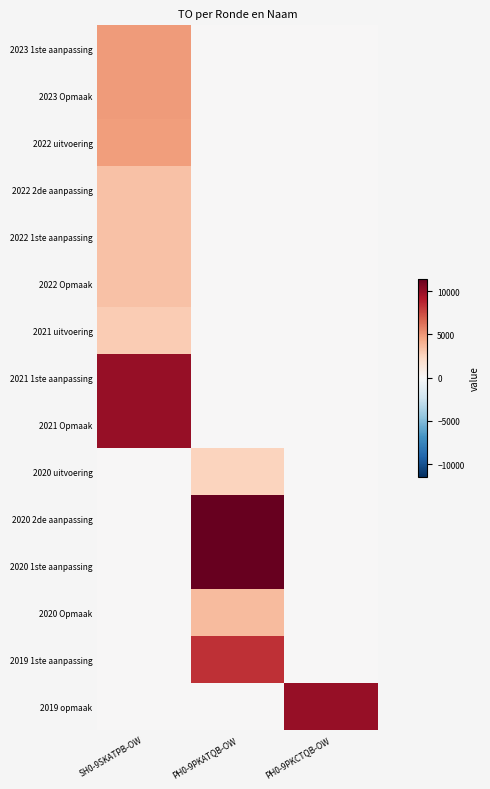

At which category does the chart reach its peak across all series?

PH0-9PKATQB-OW